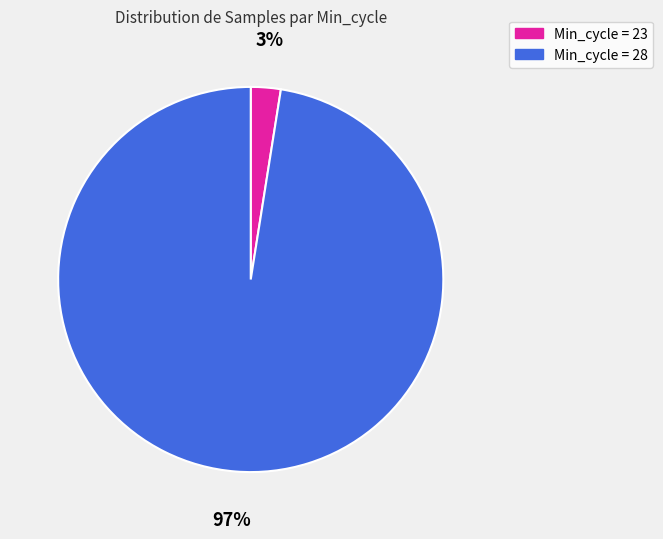

To the nearest percent, what is the average slice percentage?

50%